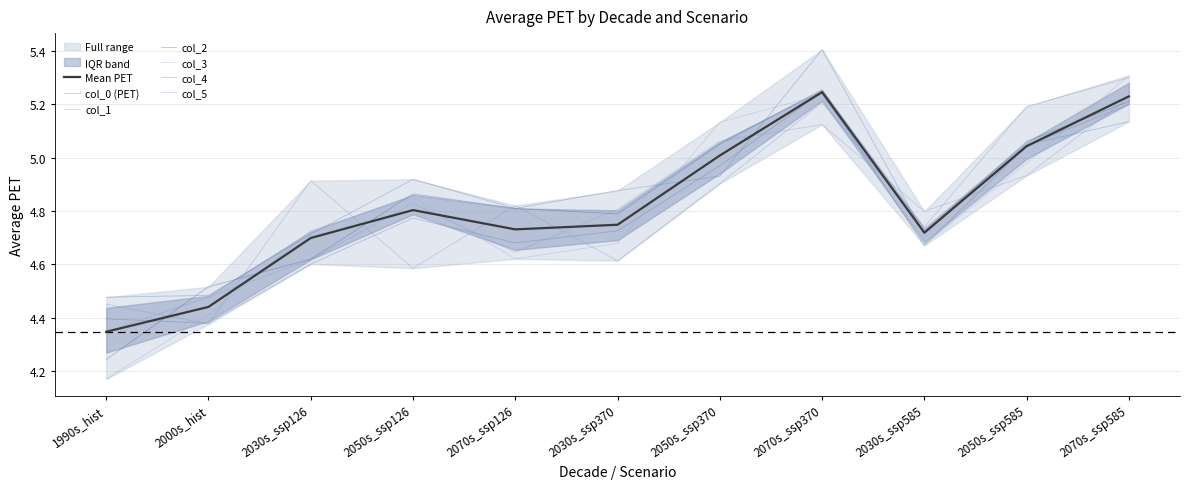

At which label is col_5 closest to 4?

2000s_hist